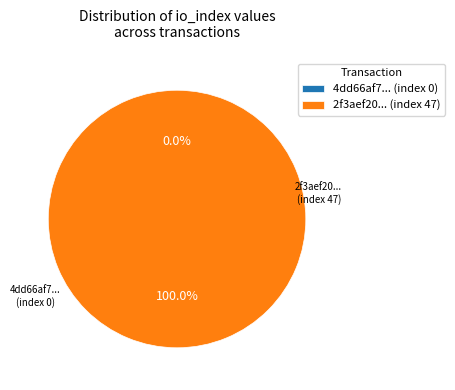

Combined, do tx_index_47 and tx_index_0 account for over 50%?

Yes